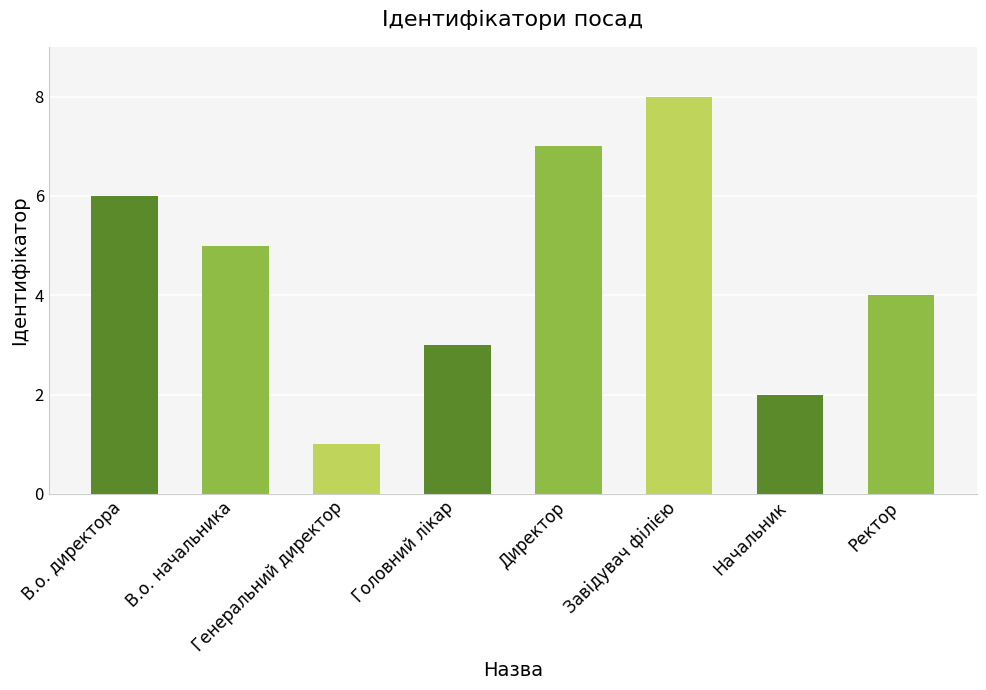

Reading left to right, list all the values displayed in this chart.

В.о. директора=6	В.о. начальника=5	Генеральний директор=1	Головний лікар=3	Директор=7	Завідувач філією=8	Начальник=2	Ректор=4